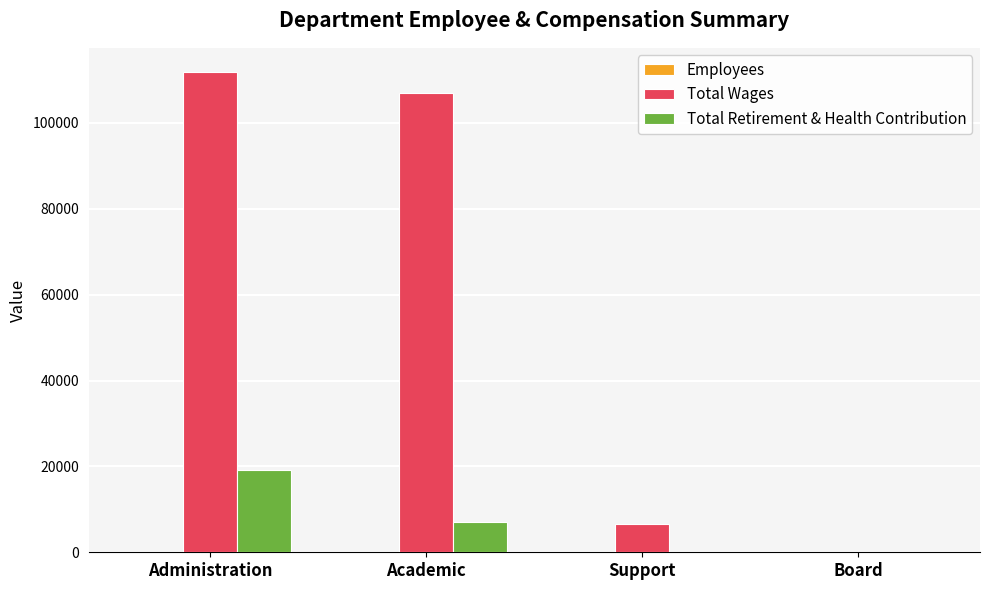

Which series has the largest total across all categories?

Total Wages